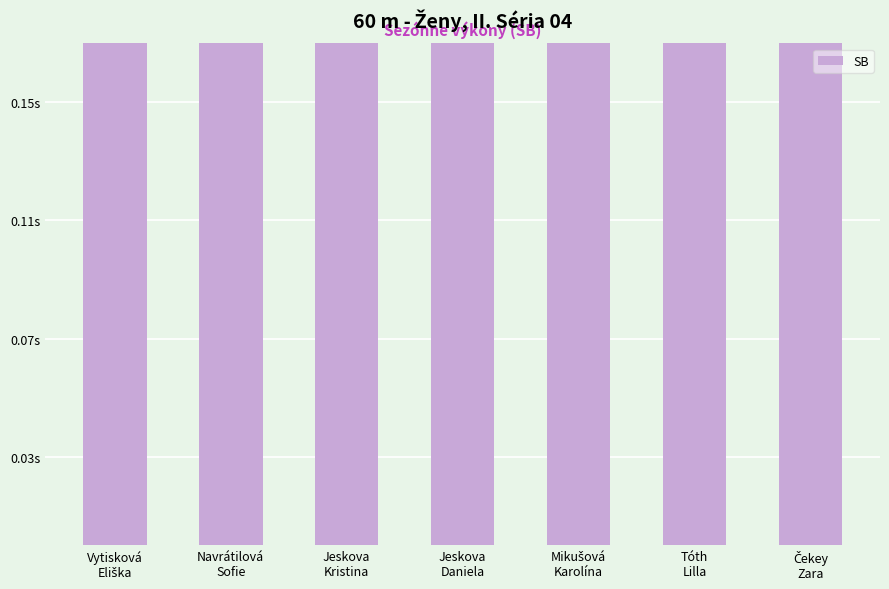

Are the bars horizontal?

No